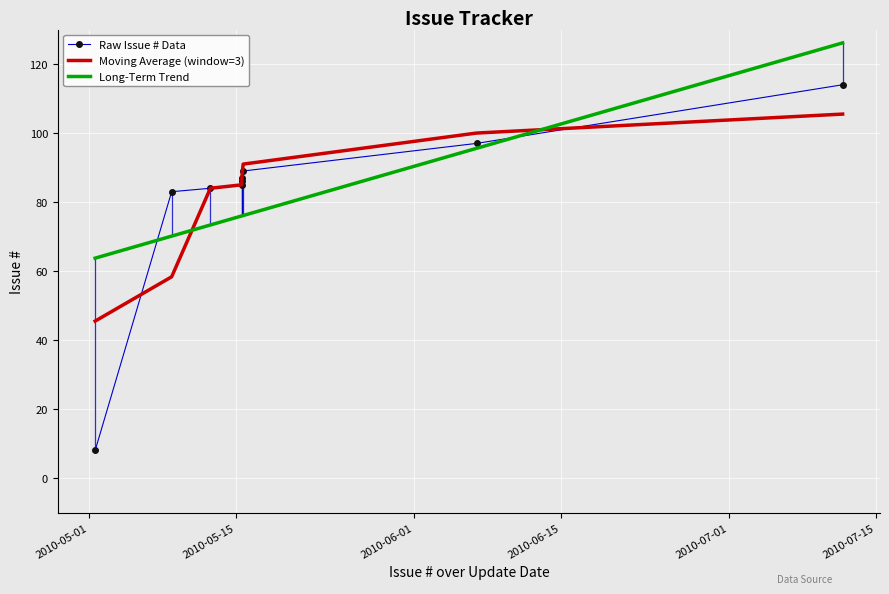

Rank the series by their maximum value, from lowest to highest.

Moving Average (window=3), Raw Issue # Data, Long-Term Trend